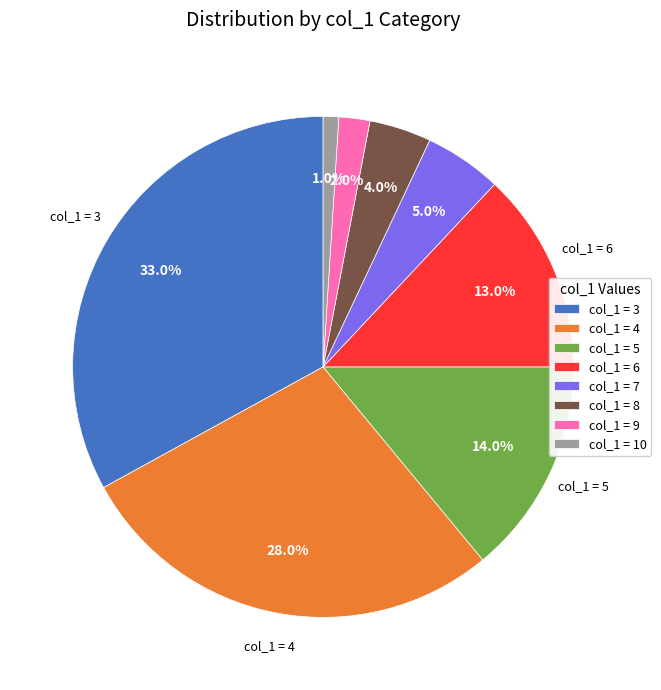

To the nearest percent, what is the average slice percentage?

12%